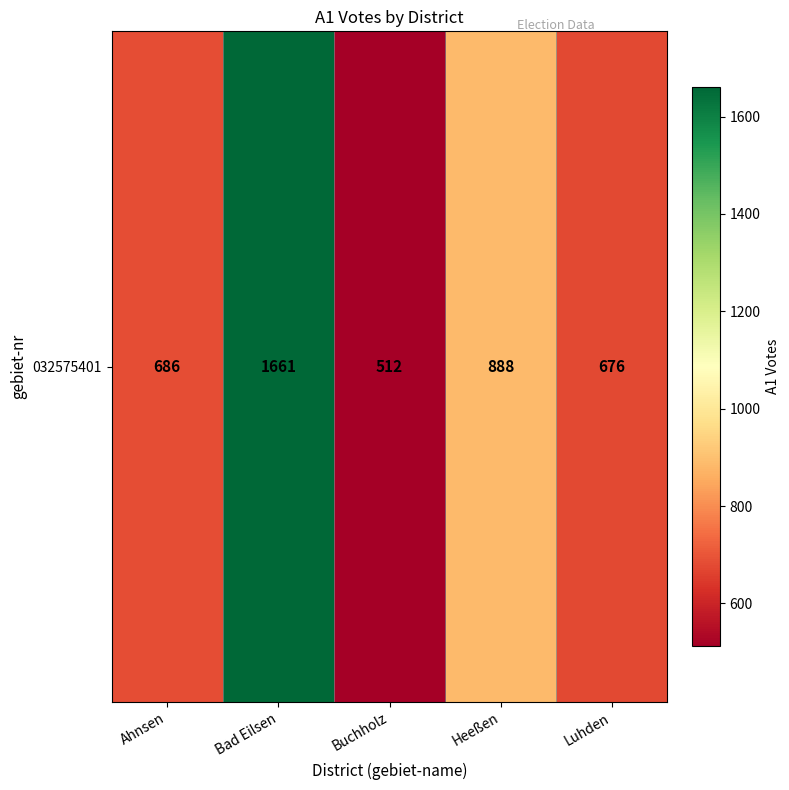

Reading left to right, extract all data points from this chart.

Ahnsen=686	Bad Eilsen=1661	Buchholz=512	Heeßen=888	Luhden=676